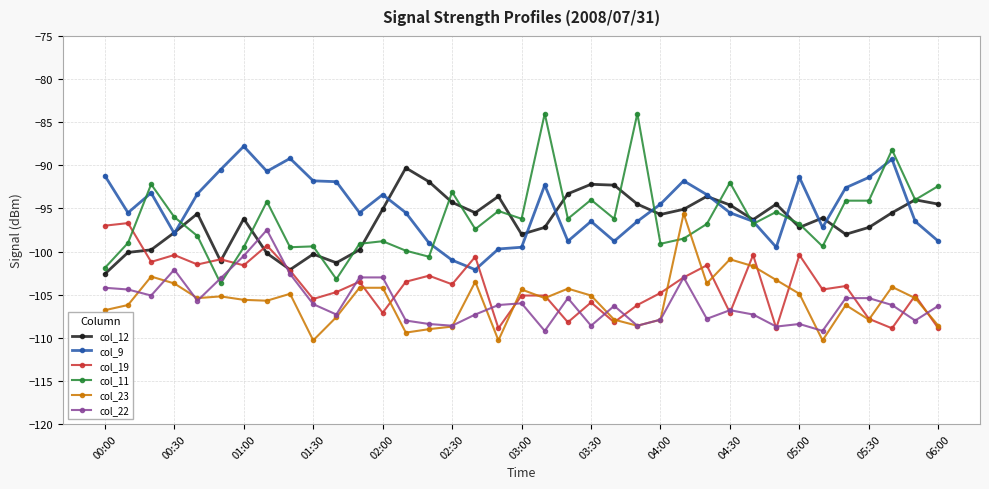

True or false: col_19 and col_9 intersect in this chart.

True